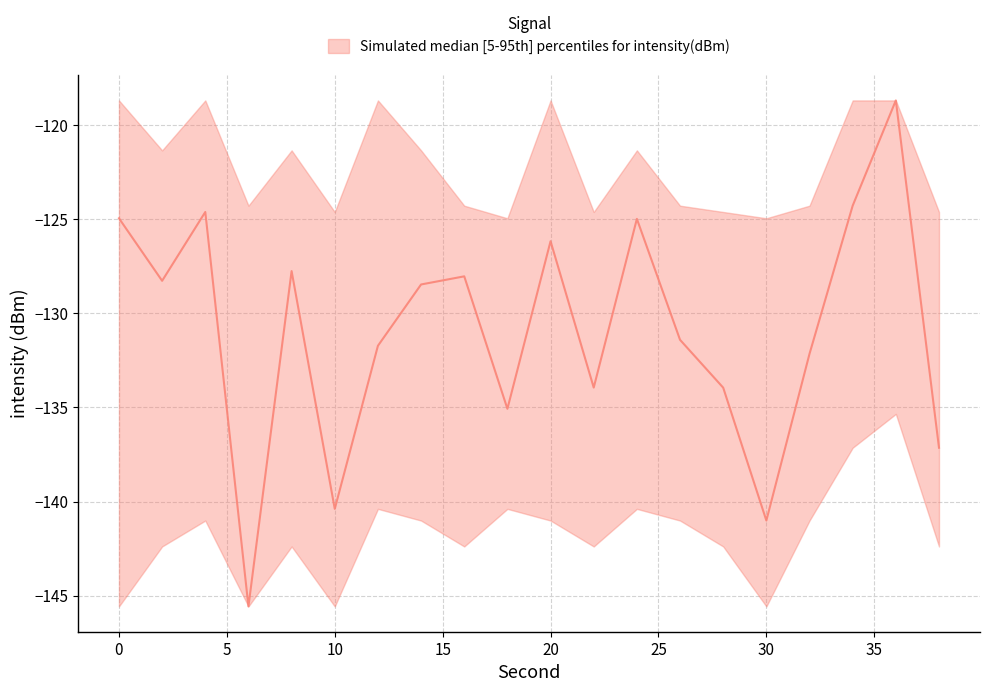

What is the sum of all p95 values?

-2443.0